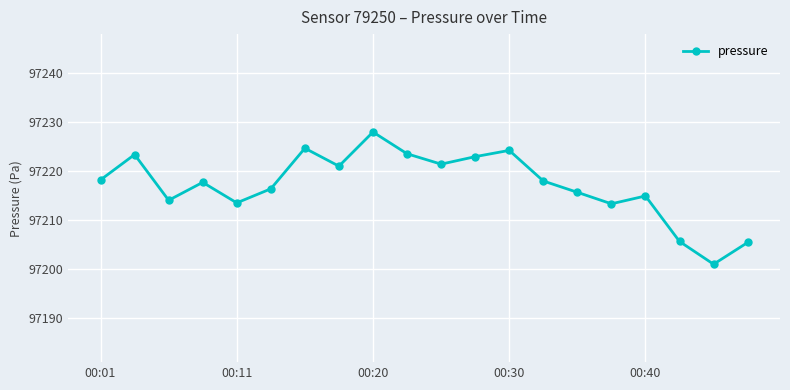

What is the minimum value shown in the chart?

97200.9